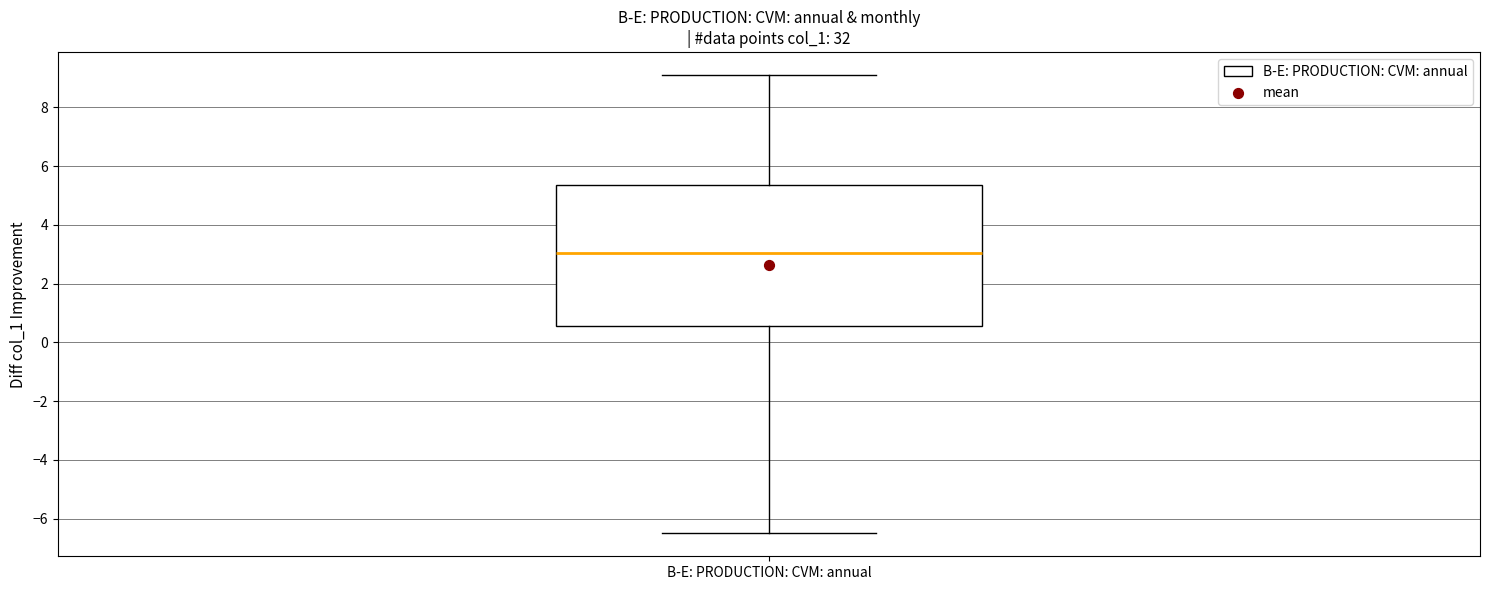

Where does the upper whisker of the box for B-E: PRODUCTION: CVM: annual end on the y-axis? The values are not printed on the chart, so give them approximately, as read against the axis.

9.2